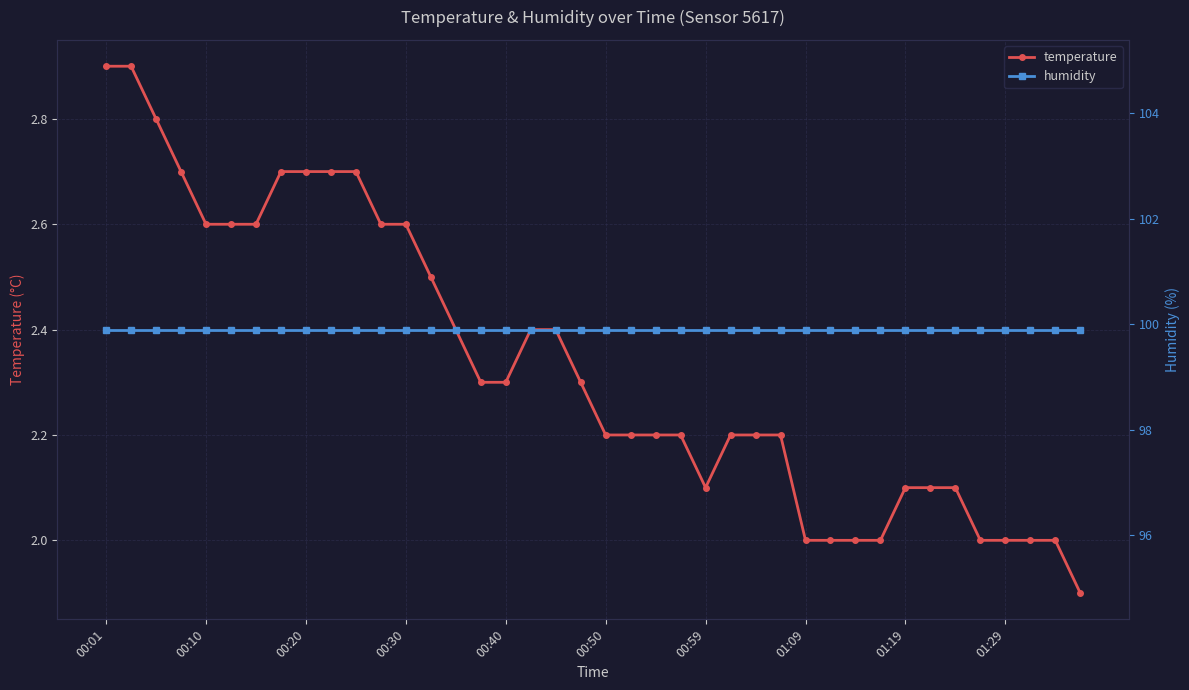

What is the minimum value for temperature?

1.9